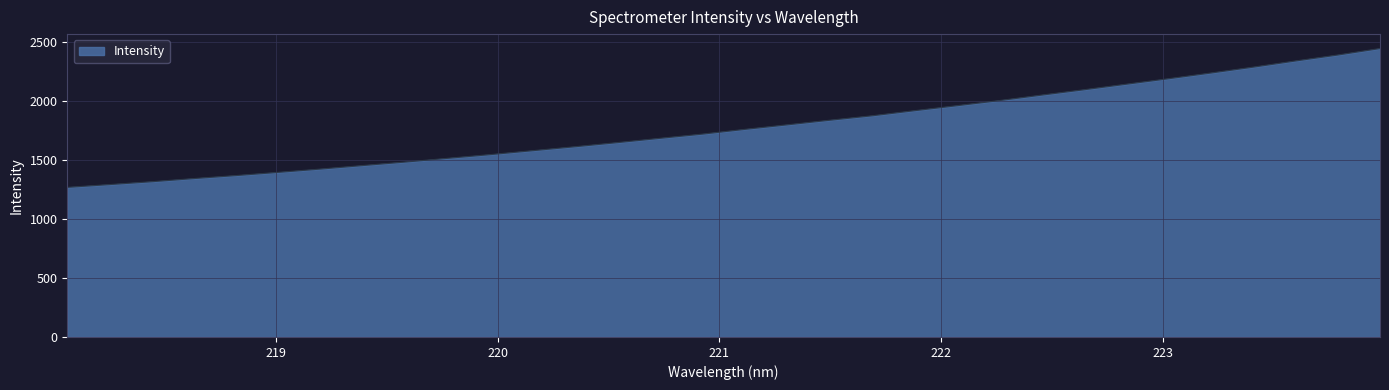

What is the smallest value displayed?

1266.8